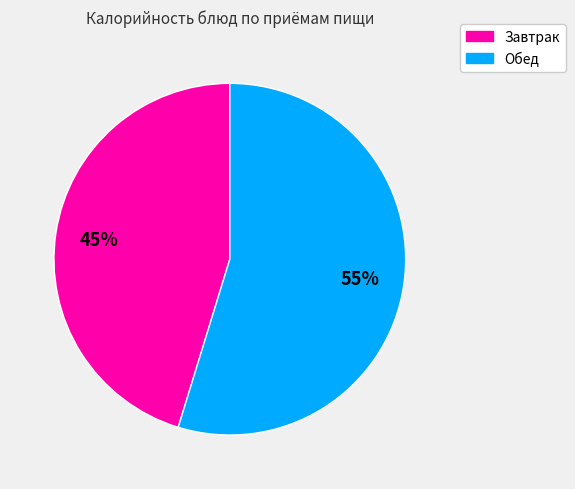

To the nearest percent, what is the average slice percentage?

50%